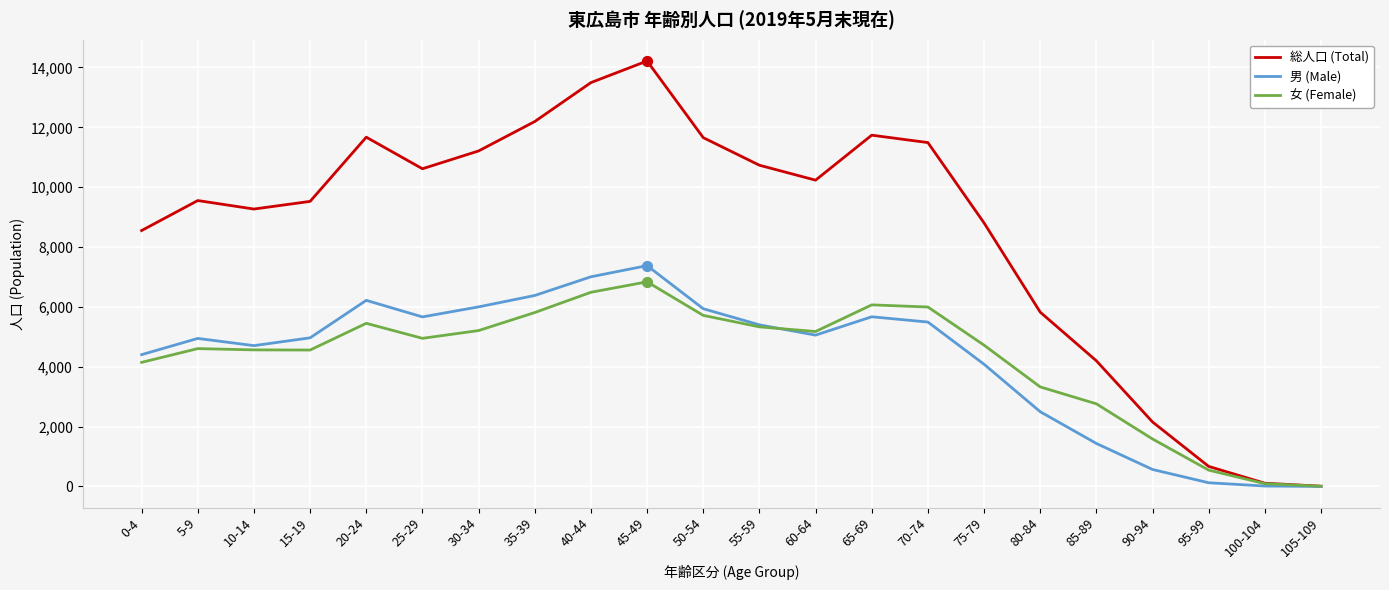

Which series changed the most between 5-9 and 90-94?

総人口 (Total)